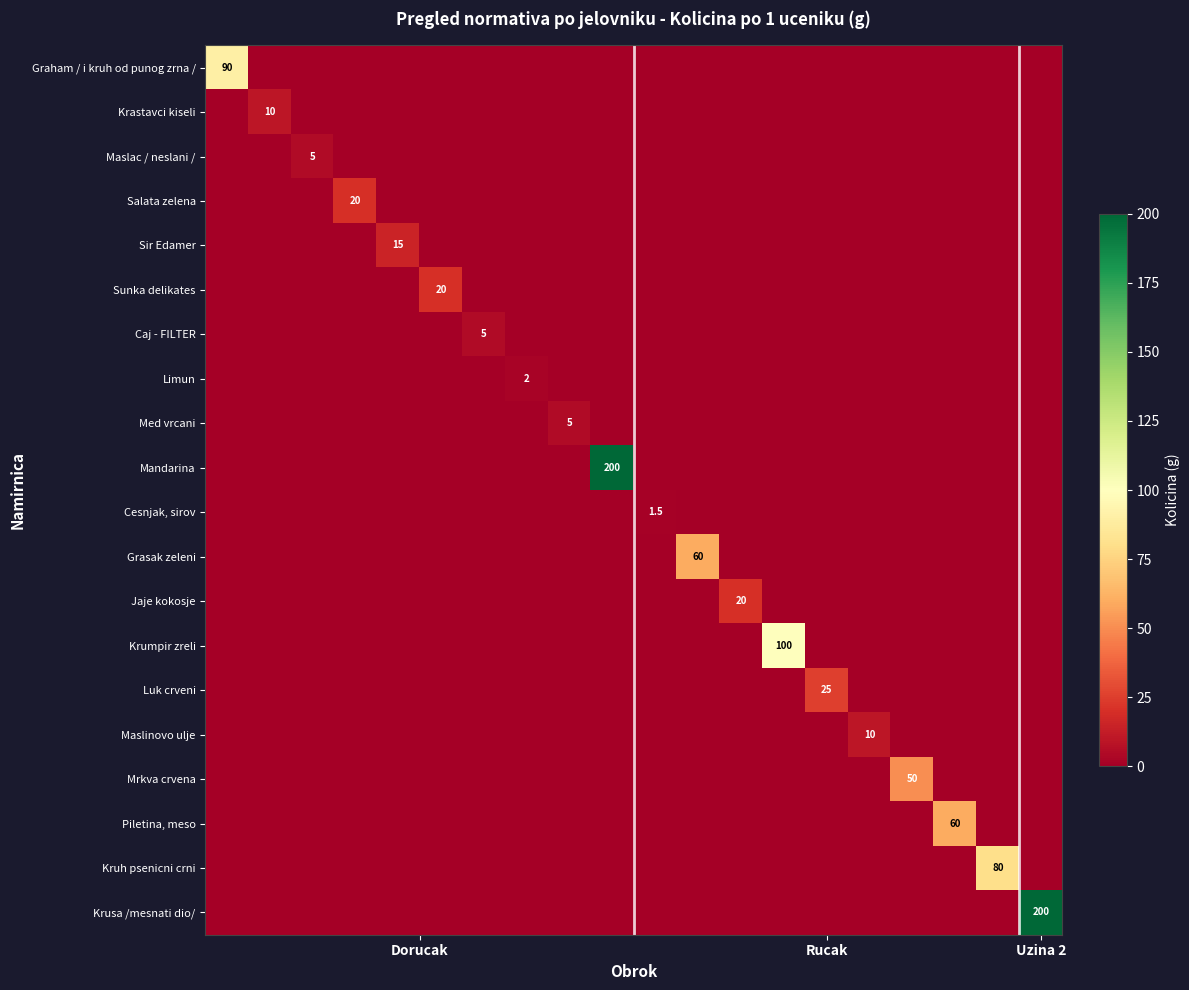

What is the difference between the maximum and minimum values in the row_2 series?

5.0